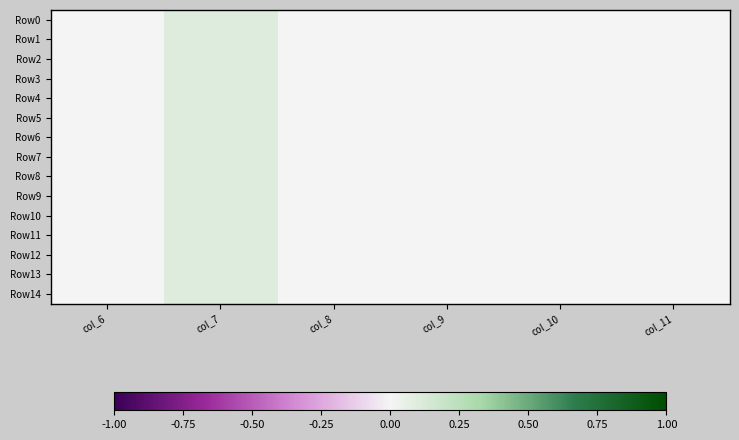

Reading right to left, what are all the values shown in this chart?

Row0: col_11=0.0	col_10=0.0	col_9=0.0	col_8=0.0	col_7=0.1	col_6=0.0
Row1: col_11=0.0	col_10=0.0	col_9=0.0	col_8=0.0	col_7=0.1	col_6=0.0
Row2: col_11=0.0	col_10=0.0	col_9=0.0	col_8=0.0	col_7=0.1	col_6=0.0
Row3: col_11=0.0	col_10=0.0	col_9=0.0	col_8=0.0	col_7=0.1	col_6=0.0
Row4: col_11=0.0	col_10=0.0	col_9=0.0	col_8=0.0	col_7=0.1	col_6=0.0
Row5: col_11=0.0	col_10=0.0	col_9=0.0	col_8=0.0	col_7=0.1	col_6=0.0
Row6: col_11=0.0	col_10=0.0	col_9=0.0	col_8=0.0	col_7=0.1	col_6=0.0
Row7: col_11=0.0	col_10=0.0	col_9=0.0	col_8=0.0	col_7=0.1	col_6=0.0
Row8: col_11=0.0	col_10=0.0	col_9=0.0	col_8=0.0	col_7=0.1	col_6=0.0
Row9: col_11=0.0	col_10=0.0	col_9=0.0	col_8=0.0	col_7=0.1	col_6=0.0
Row10: col_11=0.0	col_10=0.0	col_9=0.0	col_8=0.0	col_7=0.1	col_6=0.0
Row11: col_11=0.0	col_10=0.0	col_9=0.0	col_8=0.0	col_7=0.1	col_6=0.0
Row12: col_11=0.0	col_10=0.0	col_9=0.0	col_8=0.0	col_7=0.1	col_6=0.0
Row13: col_11=0.0	col_10=0.0	col_9=0.0	col_8=0.0	col_7=0.1	col_6=0.0
Row14: col_11=0.0	col_10=0.0	col_9=0.0	col_8=0.0	col_7=0.1	col_6=0.0